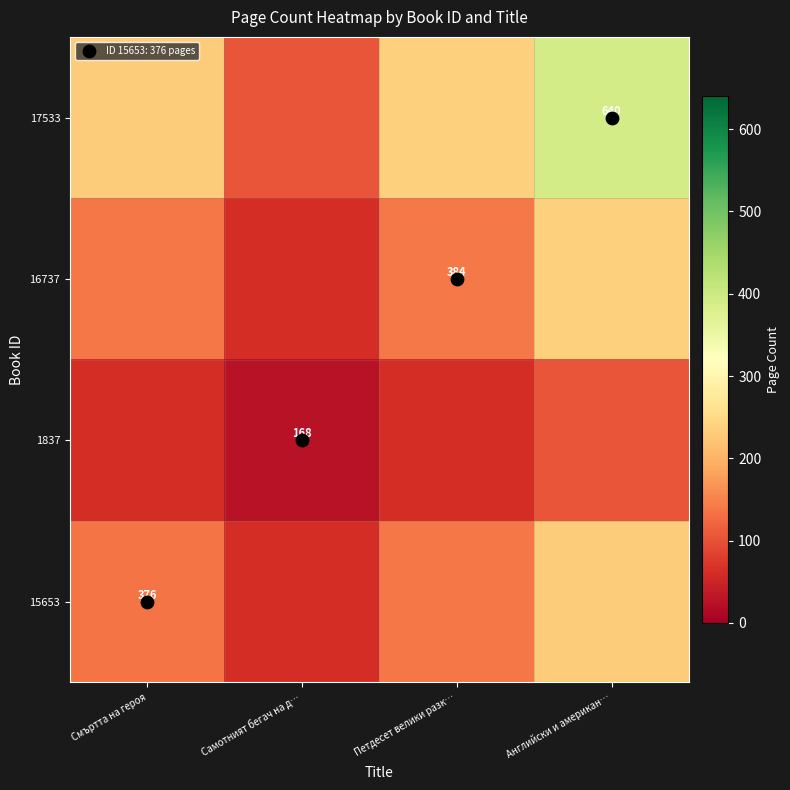

Rank the series by their maximum value, from lowest to highest.

1837, 15653, 16737, 17533